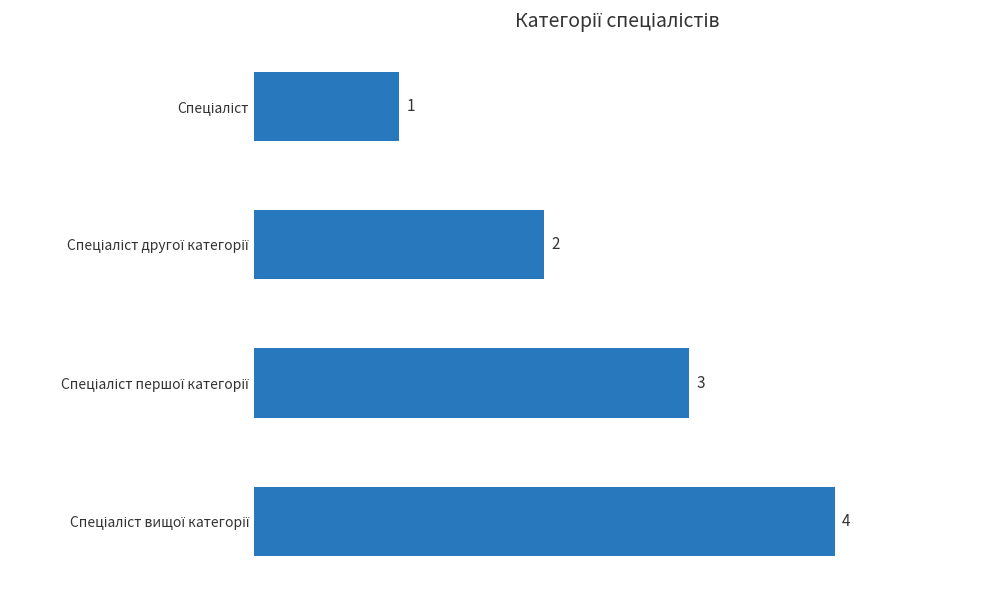

What is the difference between the second highest and second lowest values?

1